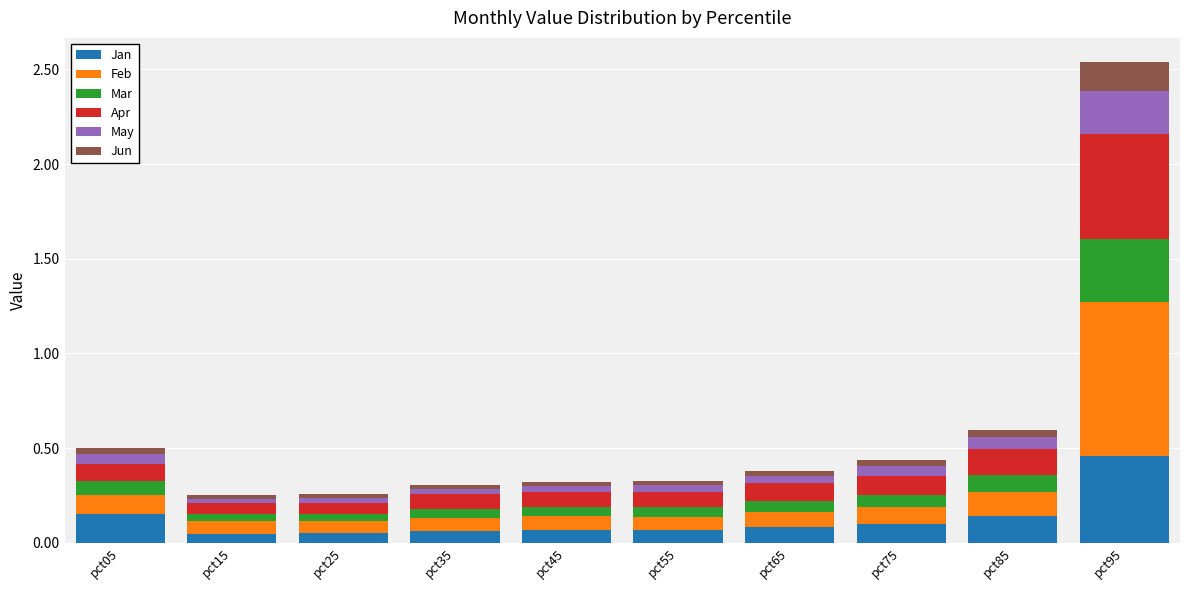

At which category is the sum across all series the highest?

pct95